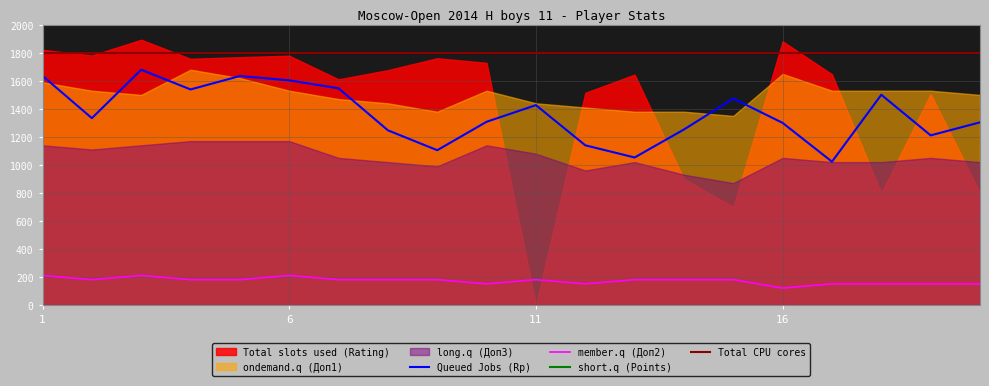

True or false: Queued Jobs (Rp) has more than 2 points higher than both neighbors.

True